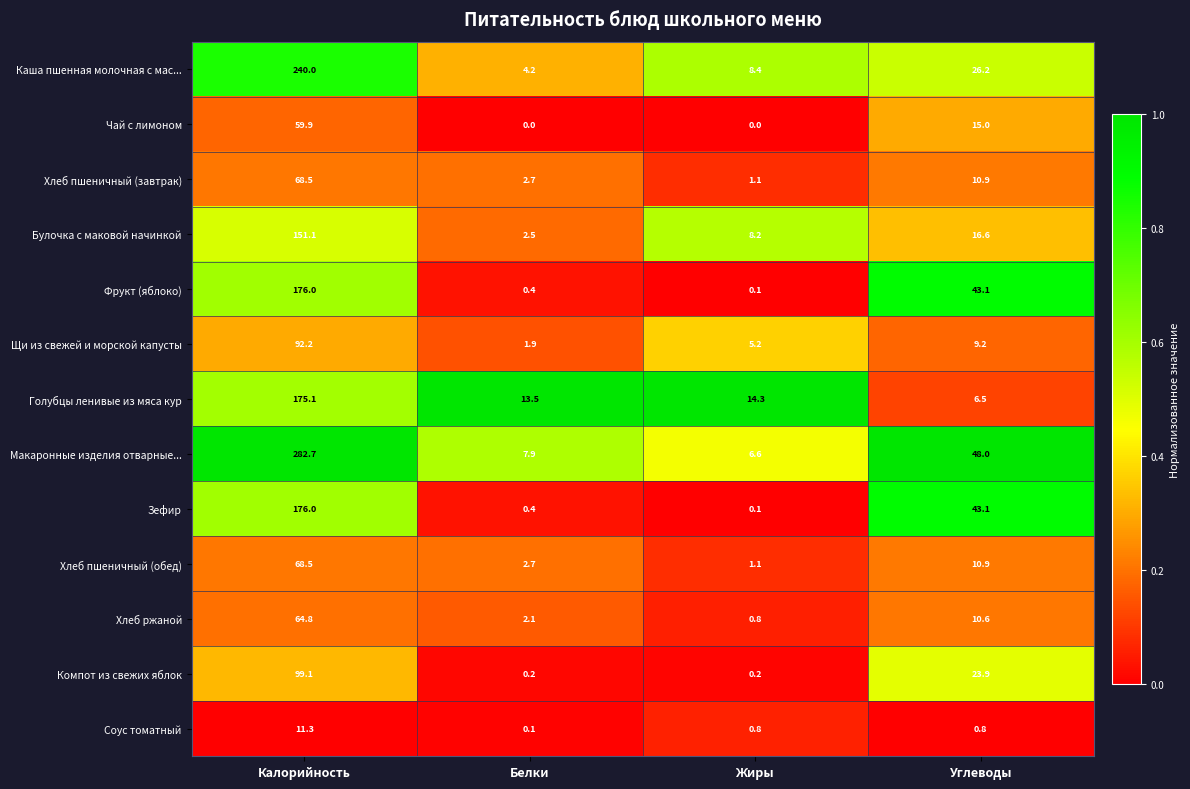

What is the total value across all series at Жиры?

46.9